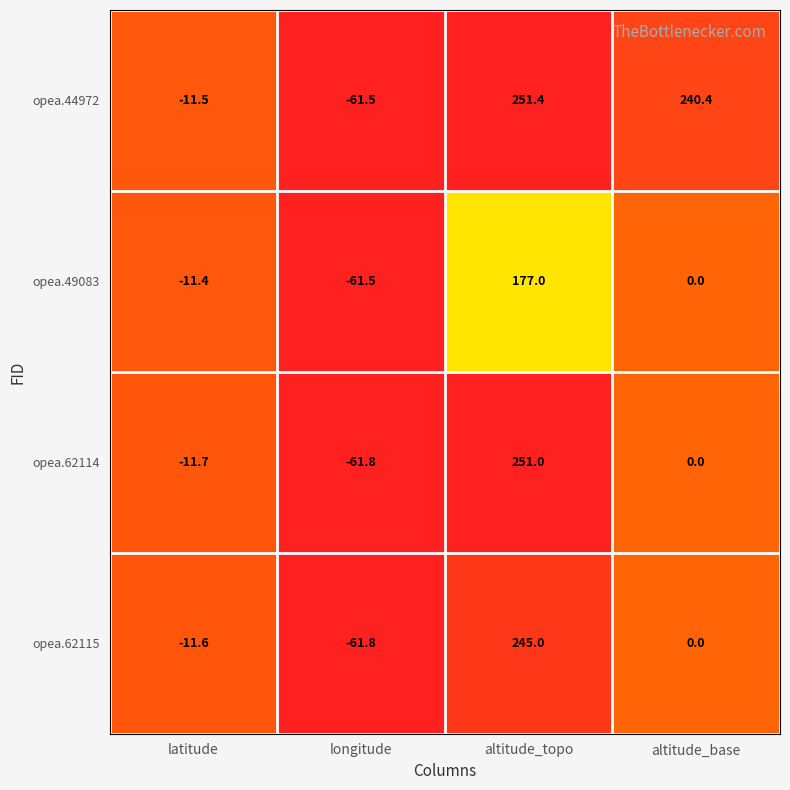

Which series has the widest spread of values?

opea.44972